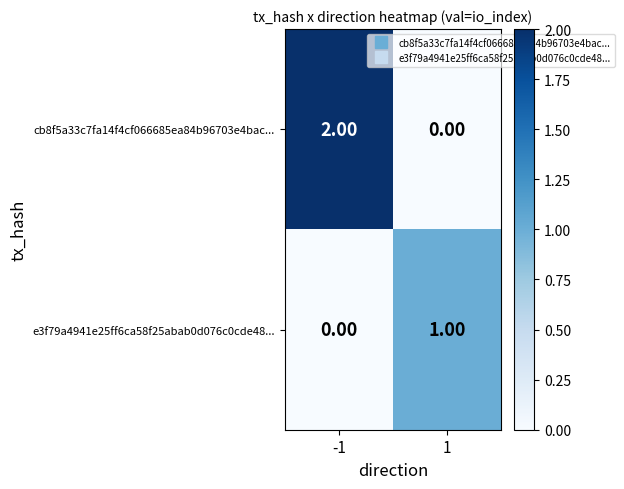

Which series changed the most between -1 and 1?

cb8f5a33c7fa14f4cf066685ea84b96703e4bac...